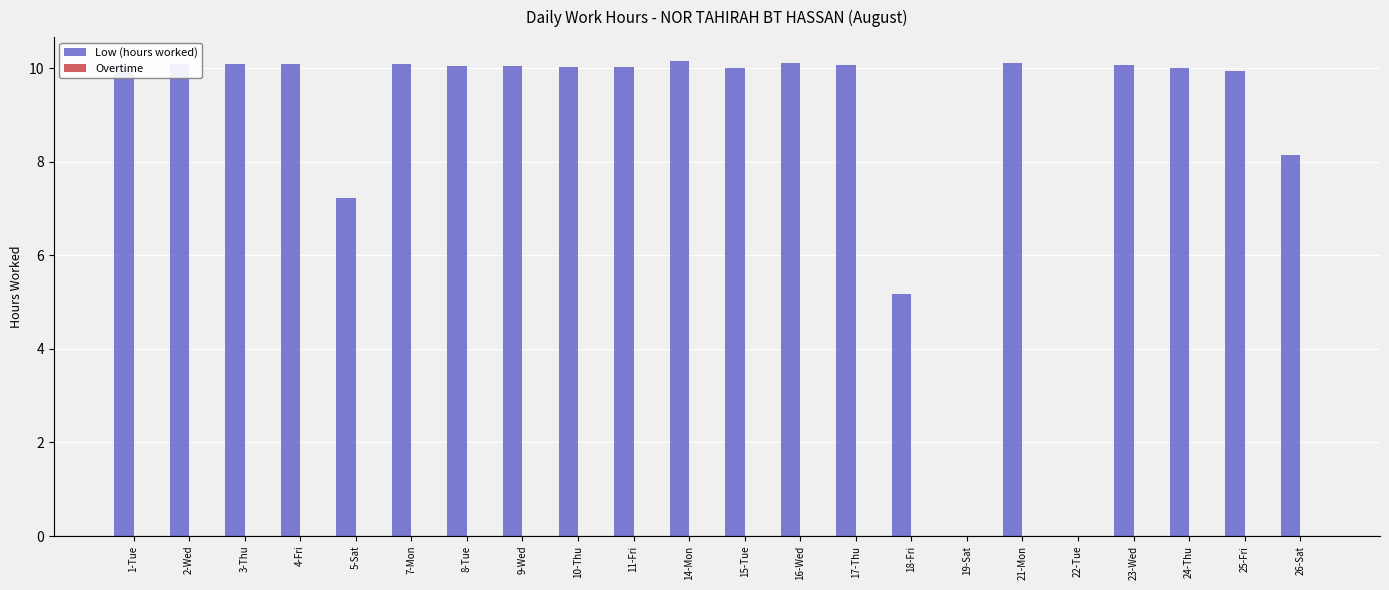

Approximately how many times larger is the value at 3-Thu compared to 4-Fri?

1.0